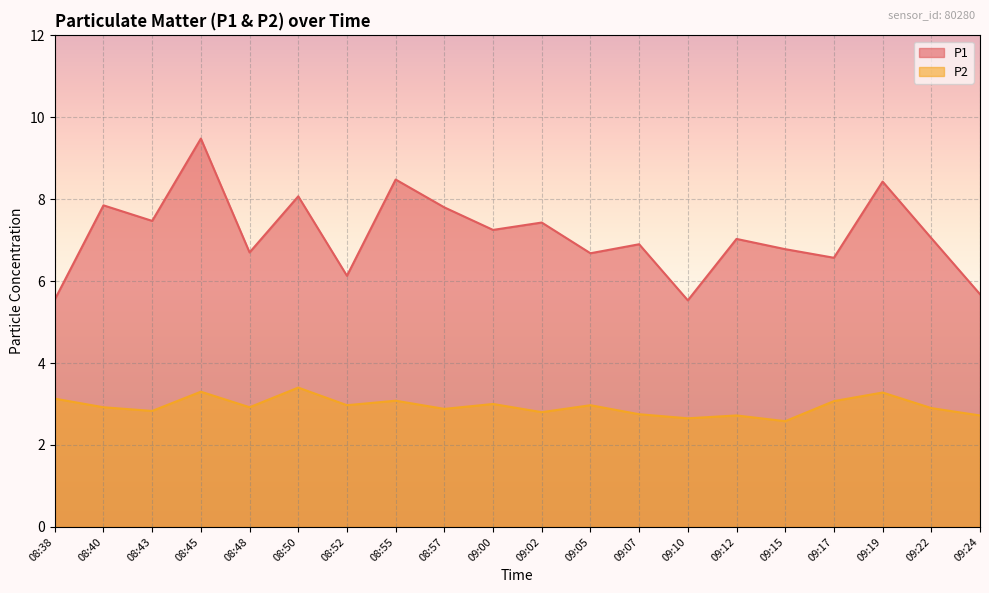

What is the total value across all series at 09:15?

9.4